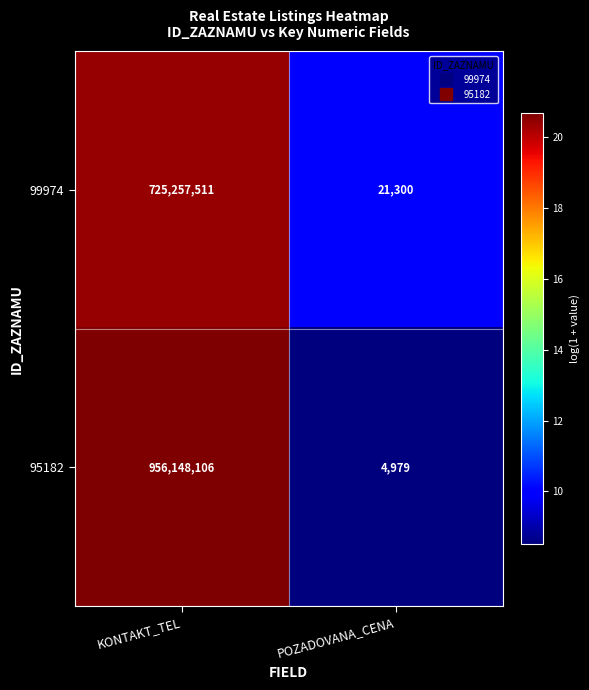

The value of 99974 at POZADOVANA_CENA is 34263. True or false?

False